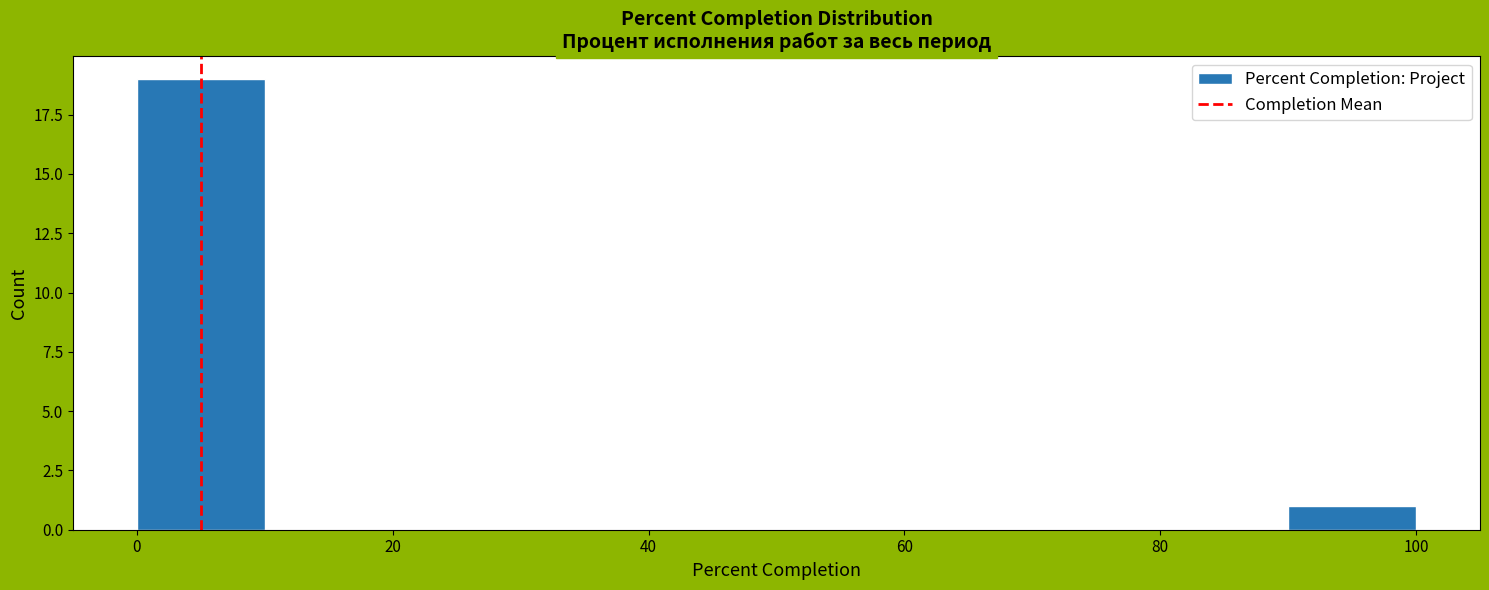

How tall is the bar that spans 90 to 100 on the x-axis? The values are not printed on the chart, so give them approximately, as read against the axis.

1